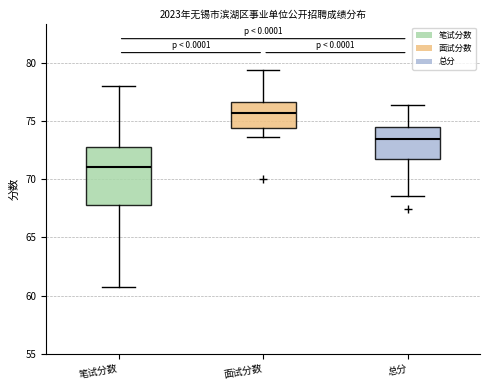

Which box is the tallest, from its lower edge to its upper edge?

笔试分数